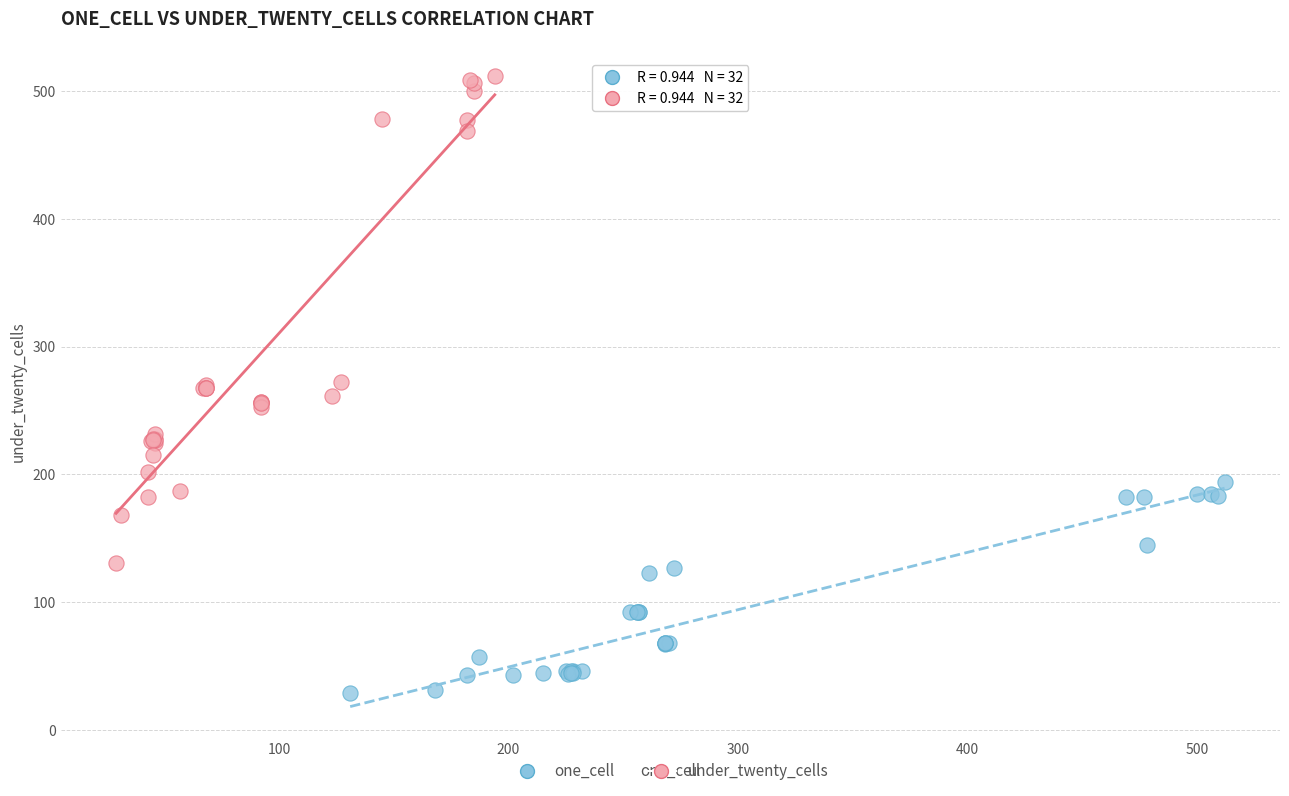

Which series contains the highest Y value?

under_twenty_cells